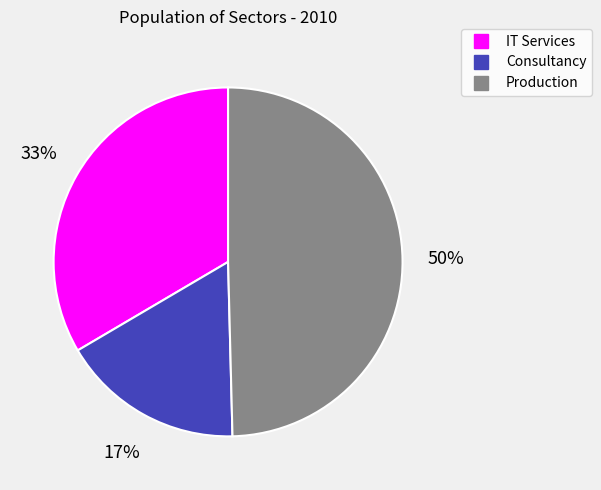

True or false: Consultancy accounts for 17% of the total.

True